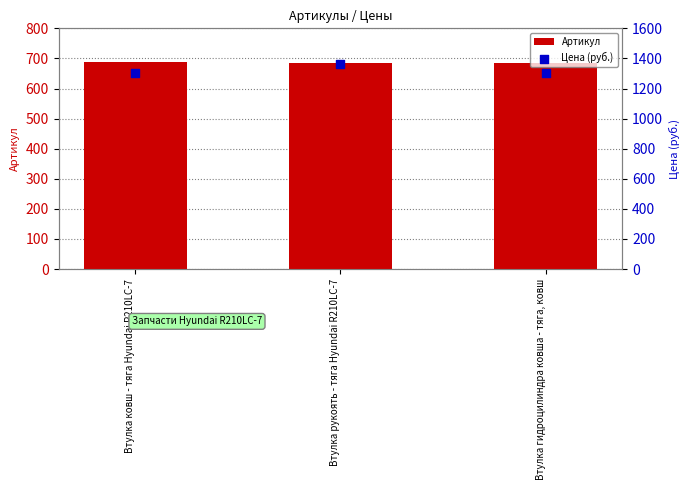

What are all the series names shown in the legend?

Артикул, Цена (руб.)